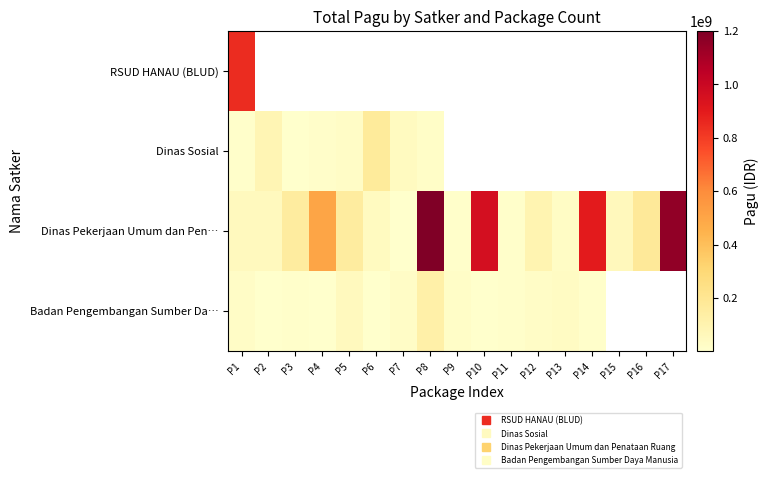

How many data points does each series have?

17